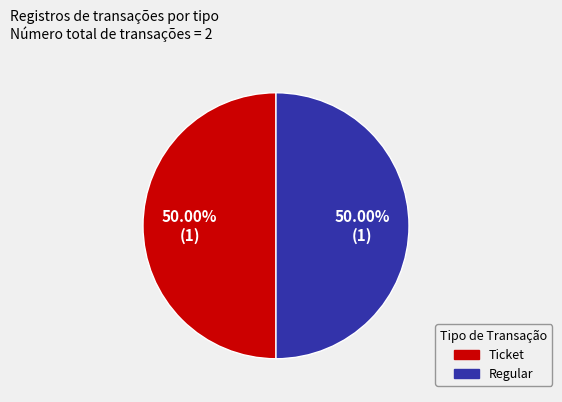

Do Regular and Ticket together represent more than half of the pie?

Yes